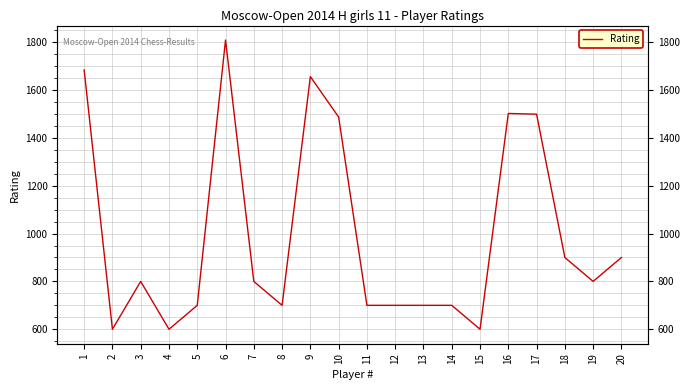

What is the change in value from 13 to 20?

+200